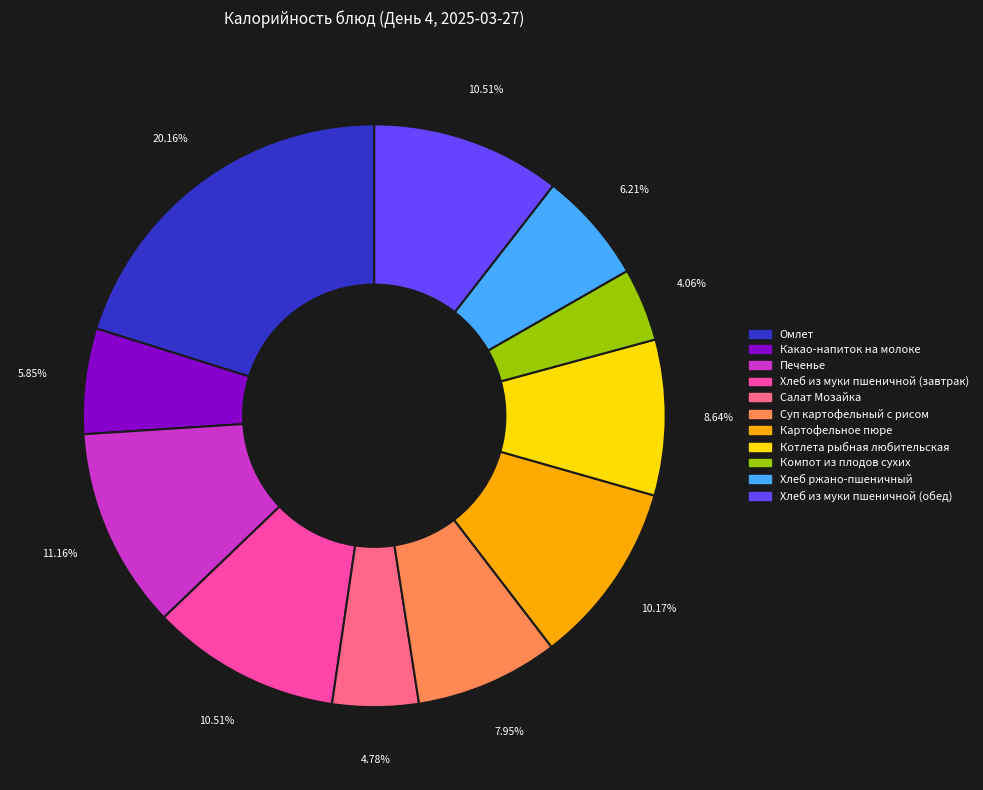

What portion of the pie excludes Котлета рыбная любительская?

91.4%